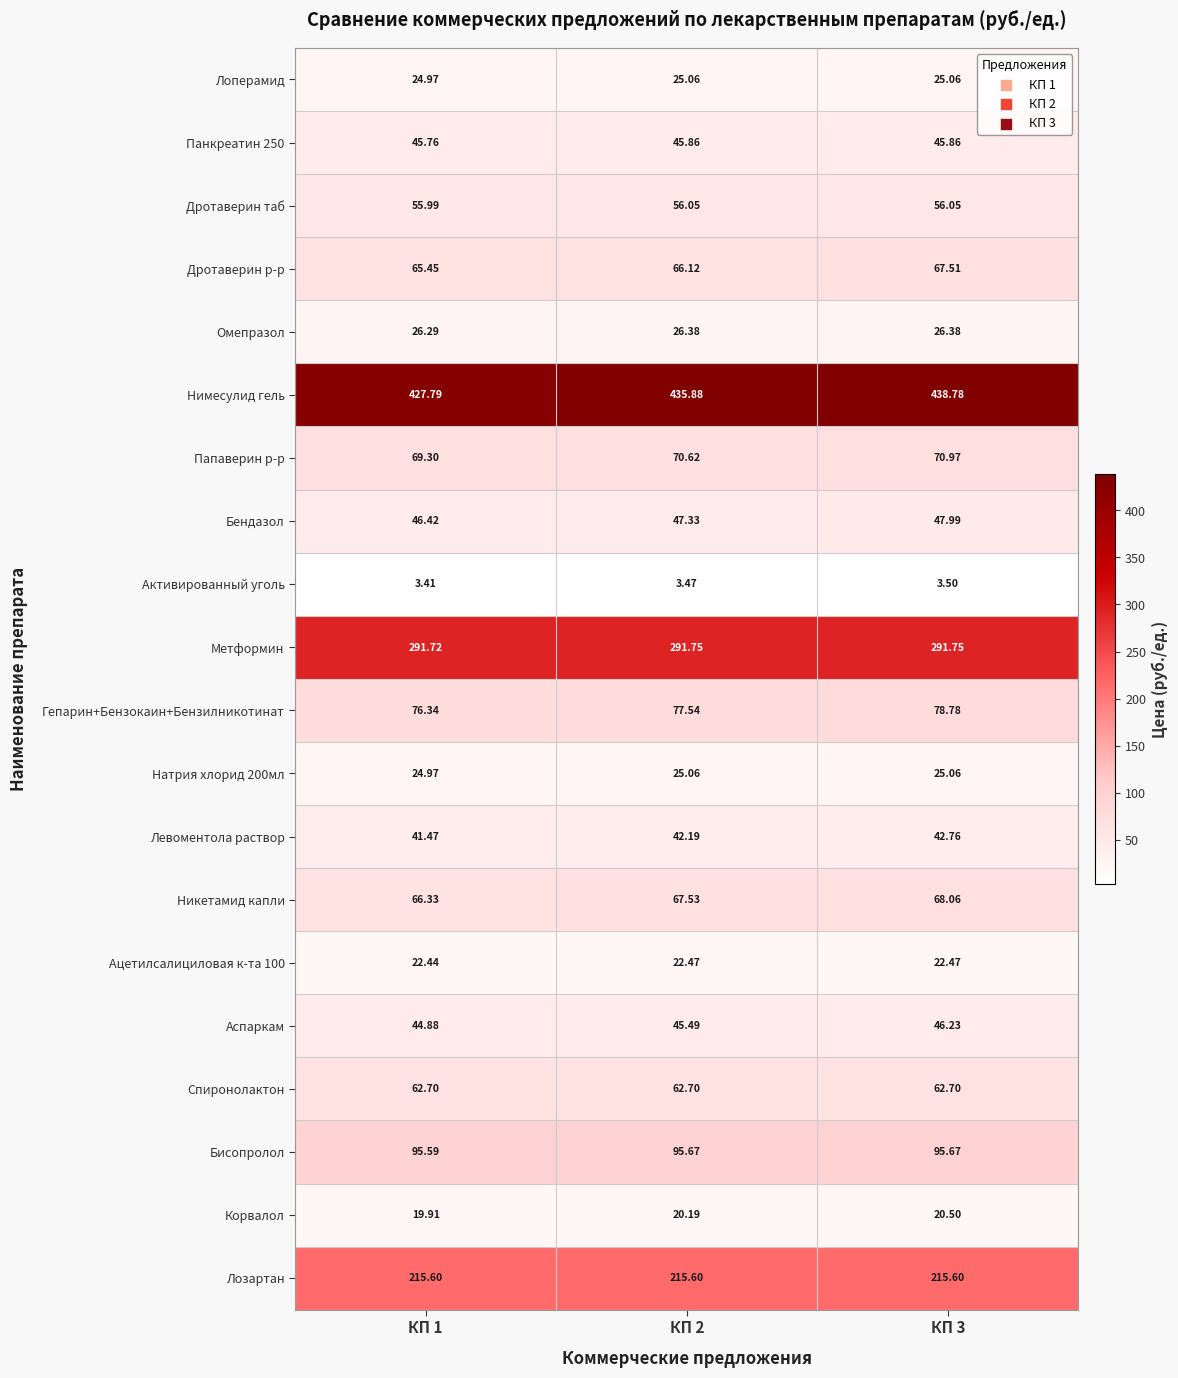

Is the value of Никетамид капли at КП 1 greater than the value of Натрия хлорид 200мл at КП 3?

Yes